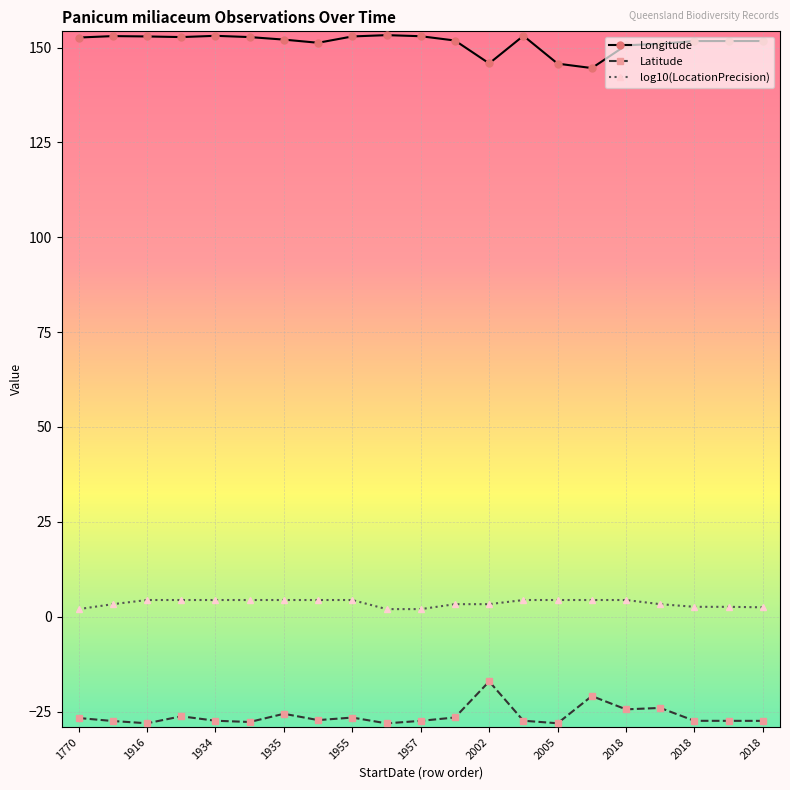

What is the minimum value shown in the chart?

-28.1